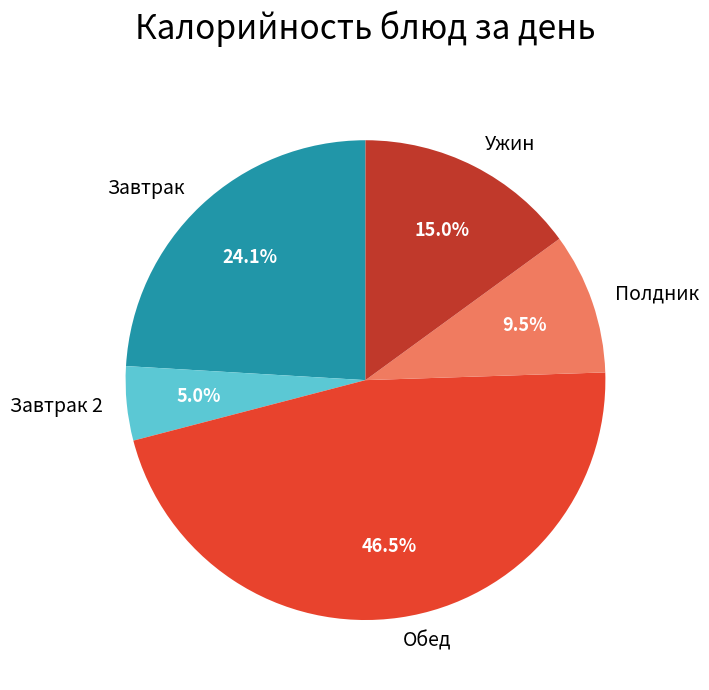

Is the sum of Завтрак 2 and Завтрак greater than half?

No